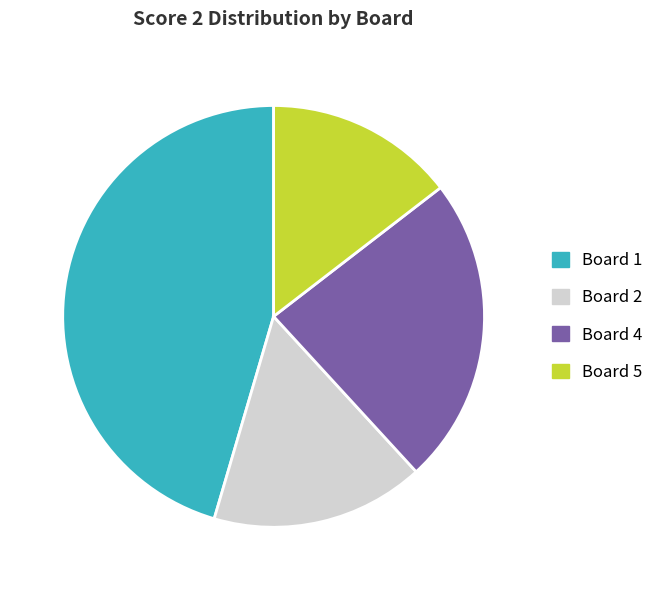

How many segments does this pie chart have?

4